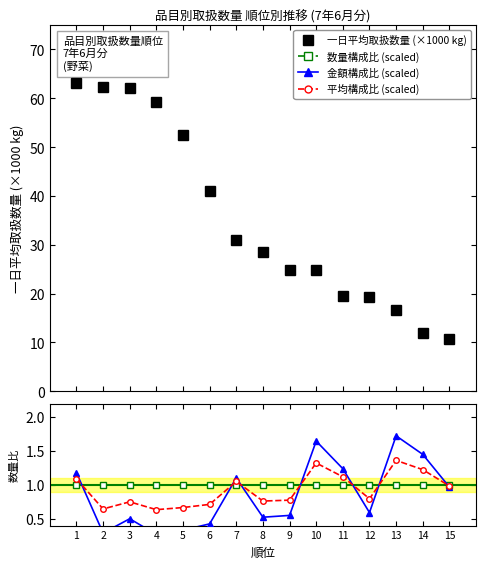

What is the highest value of the 一日平均取扱数量 (×1000 kg) series?

63.1